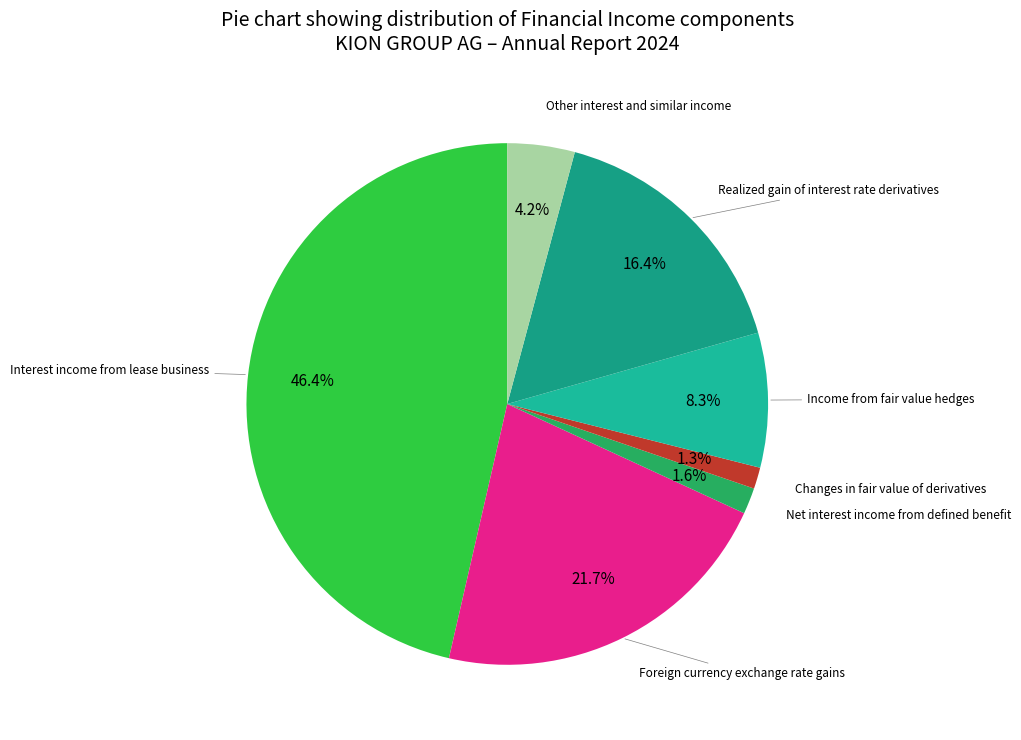

Does any single category account for the majority?

No